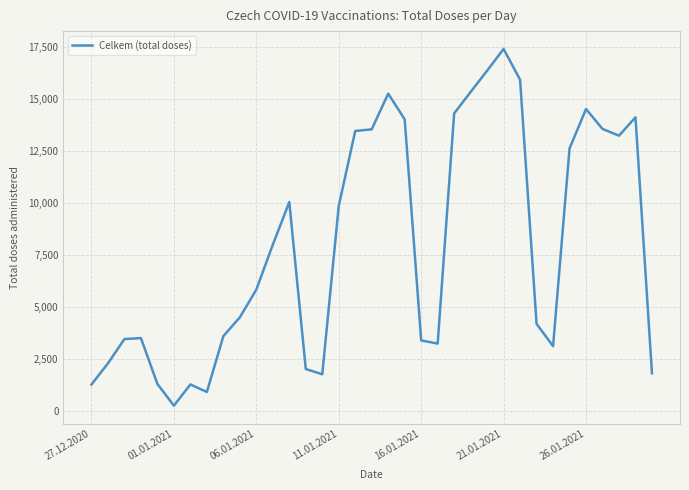

What is the difference between the maximum and minimum values?

17112